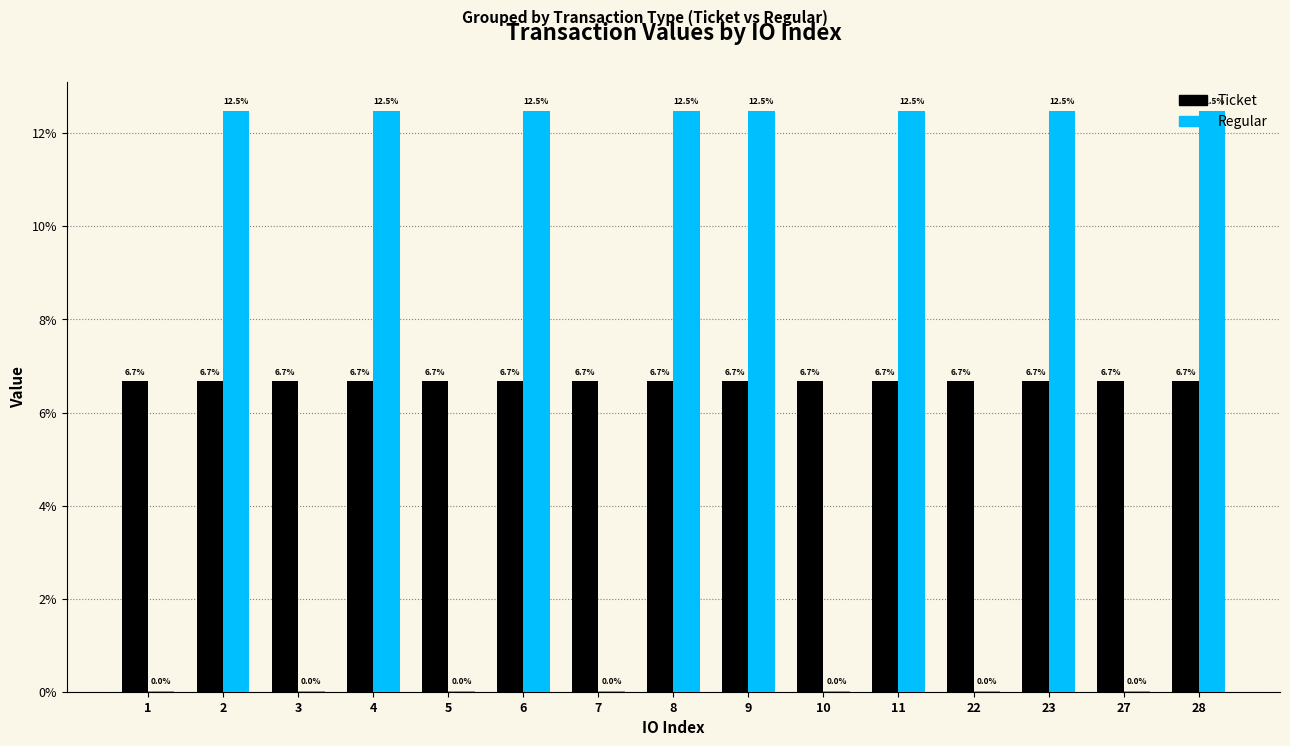

Is the value of Regular at 22 greater than the value of Ticket at 8?

No